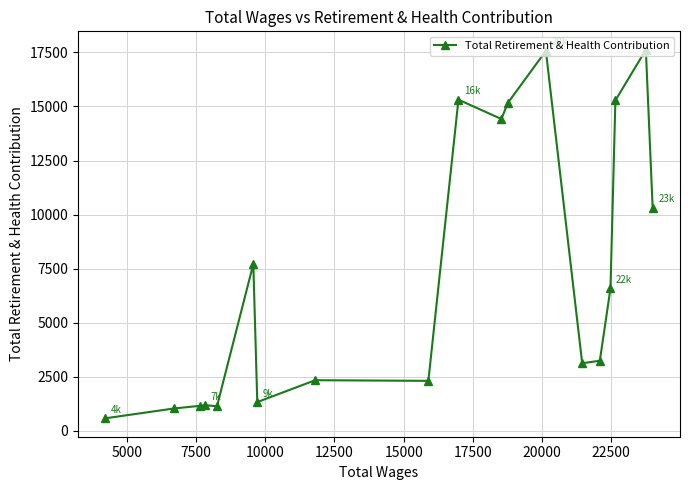

What is the value of the 7th point from the left?

1336